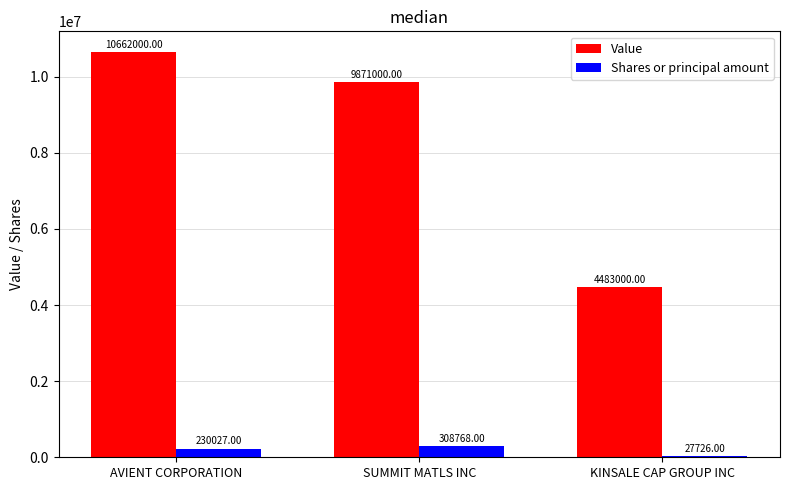

What is the sum of all Shares or principal amount values?

566521